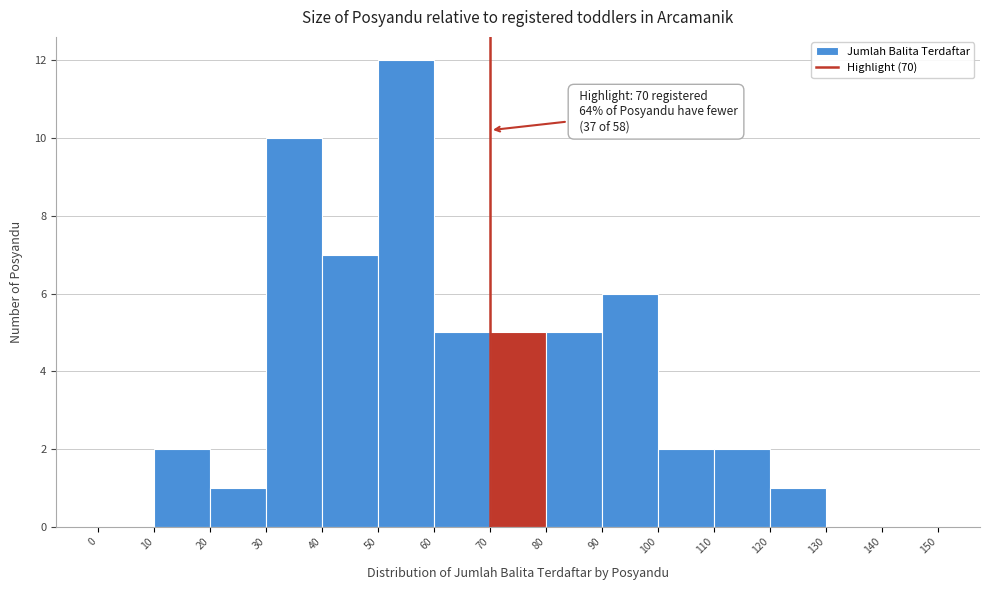

Which range on the x-axis has the tallest bar?

50 to 60